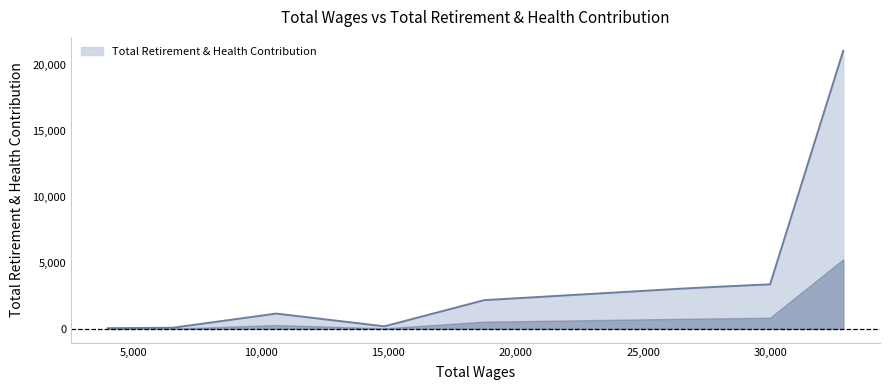

Is this an area chart (filled region under the line)?

Yes